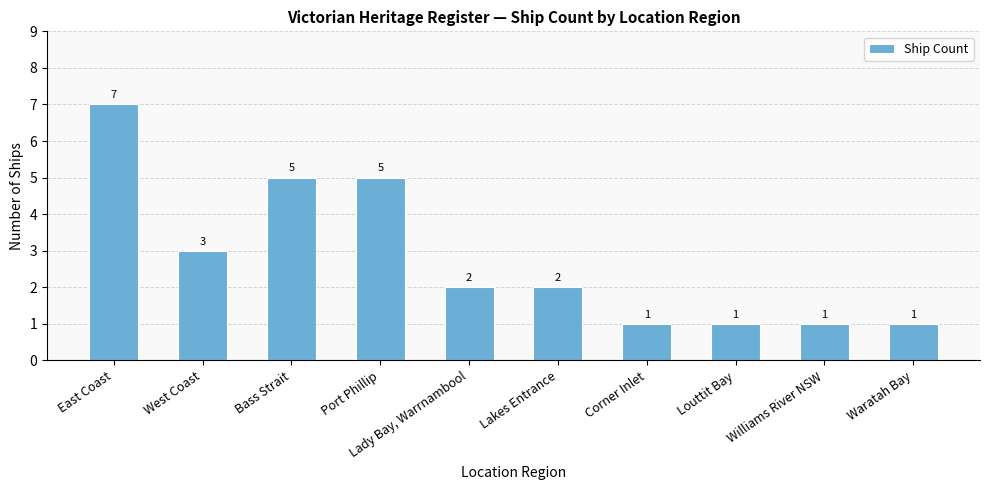

What is the change in value from East Coast to Port Phillip?

-2